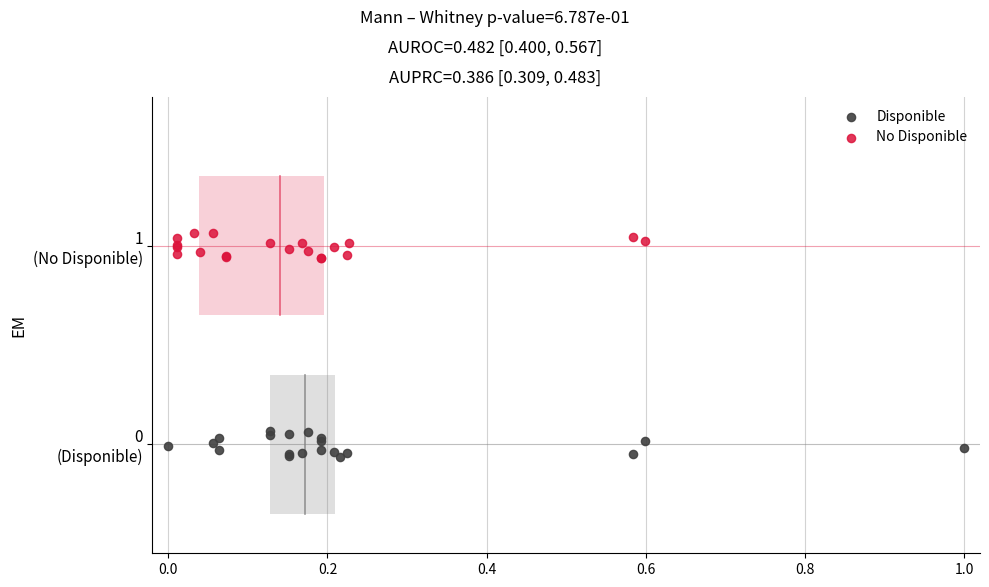

What are all the series names shown in the legend?

Disponible, No Disponible